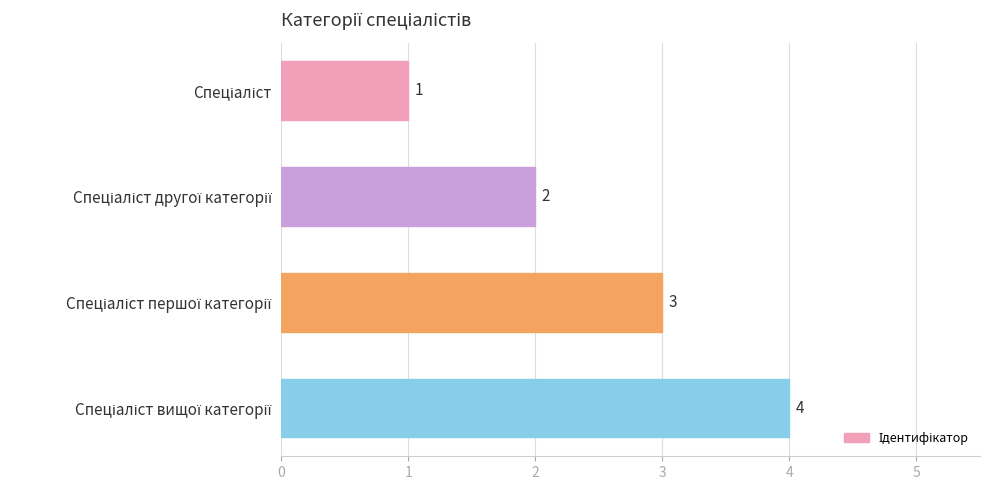

What is the greatest value displayed?

4